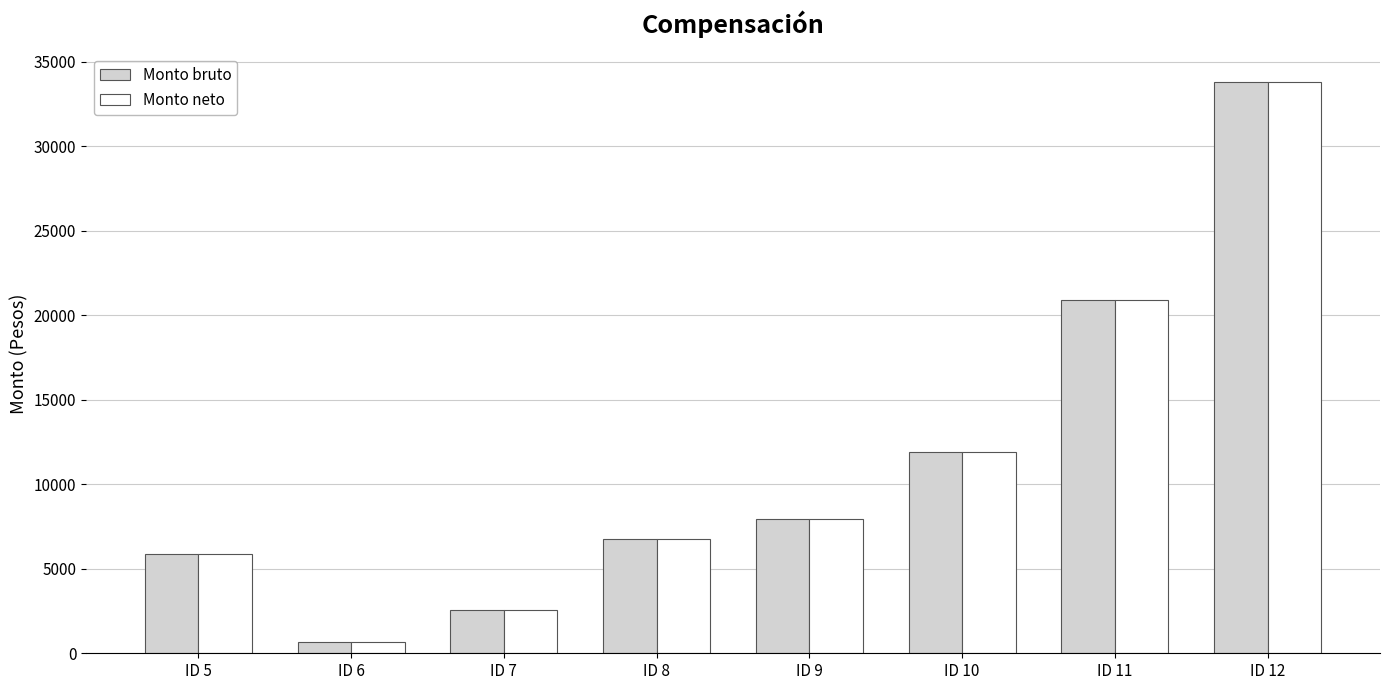

What is the sum of all Monto neto values?

90413